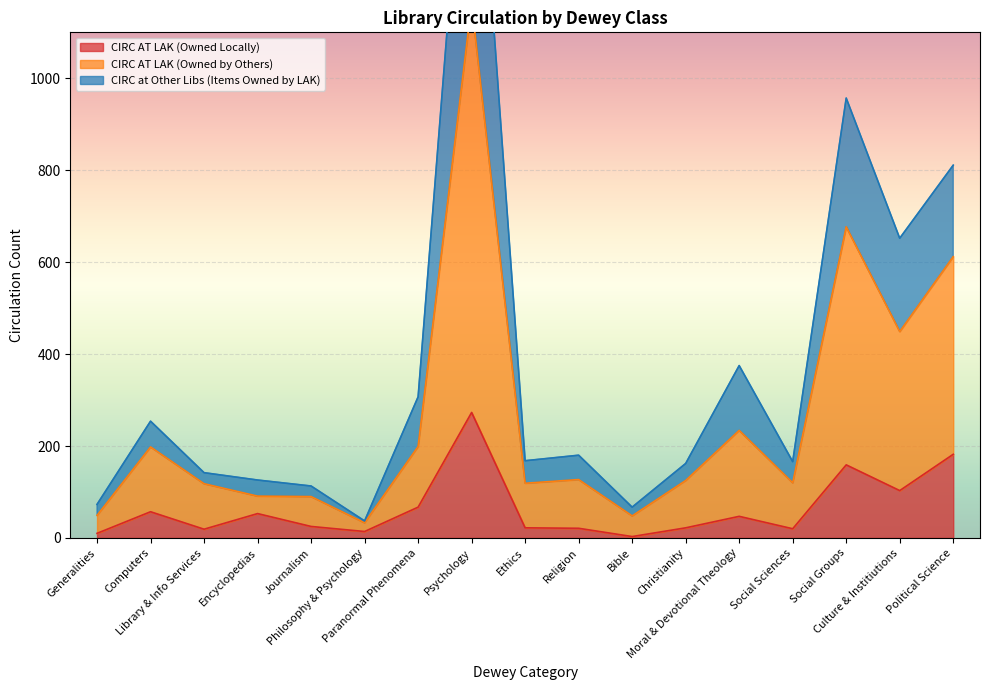

True or false: CIRC at Other Libs (Items Owned by LAK) has a value of 1779 at Psychology.

True